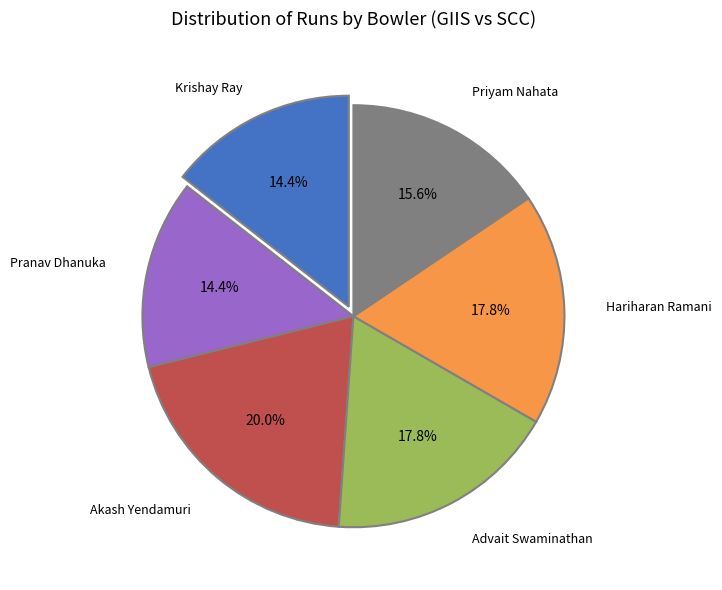

Combined, what portion of the pie is Pranav Dhanuka and Advait Swaminathan?

32.2%